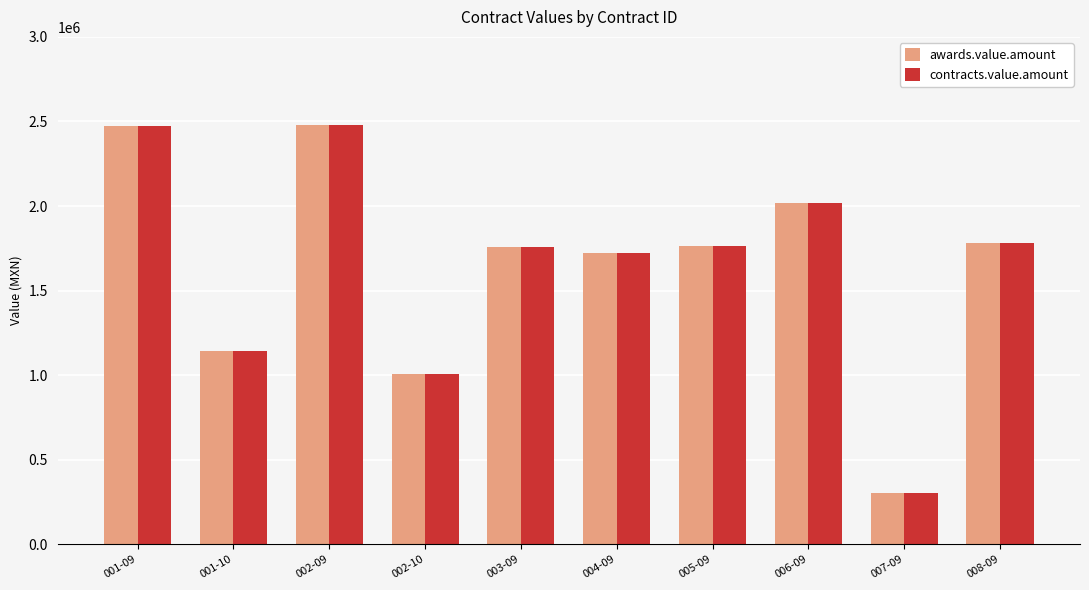

True or false: contracts.value.amount has a value of 2478611.8 at 002-09.

True